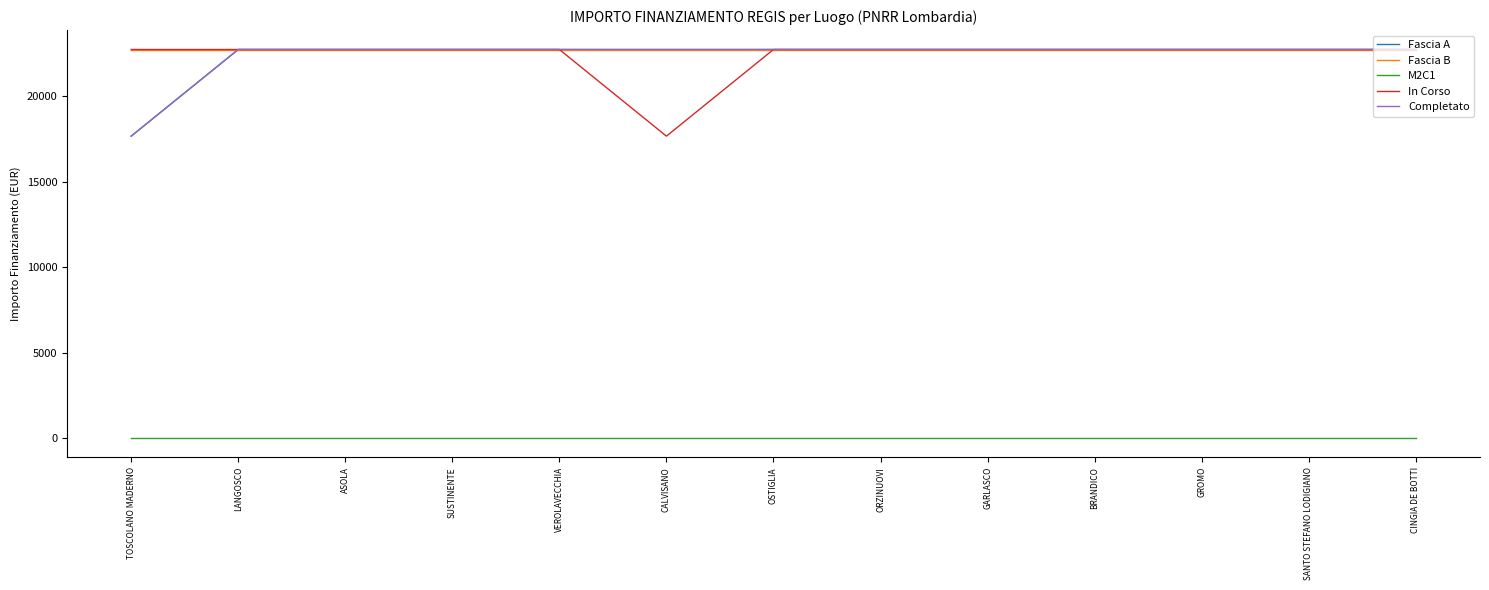

What is the label of the 7th point from the left?

OSTIGLIA